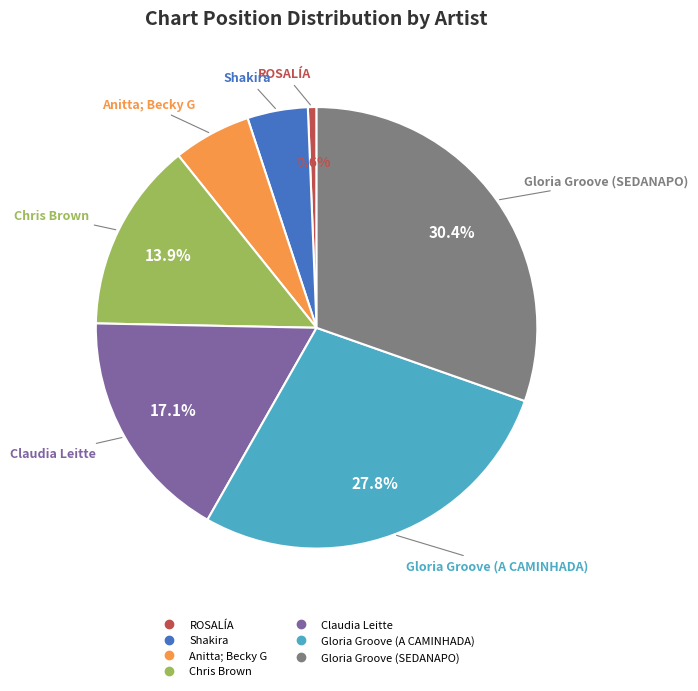

Is it true that Gloria Groove (A CAMINHADA) is 28% of the pie?

True